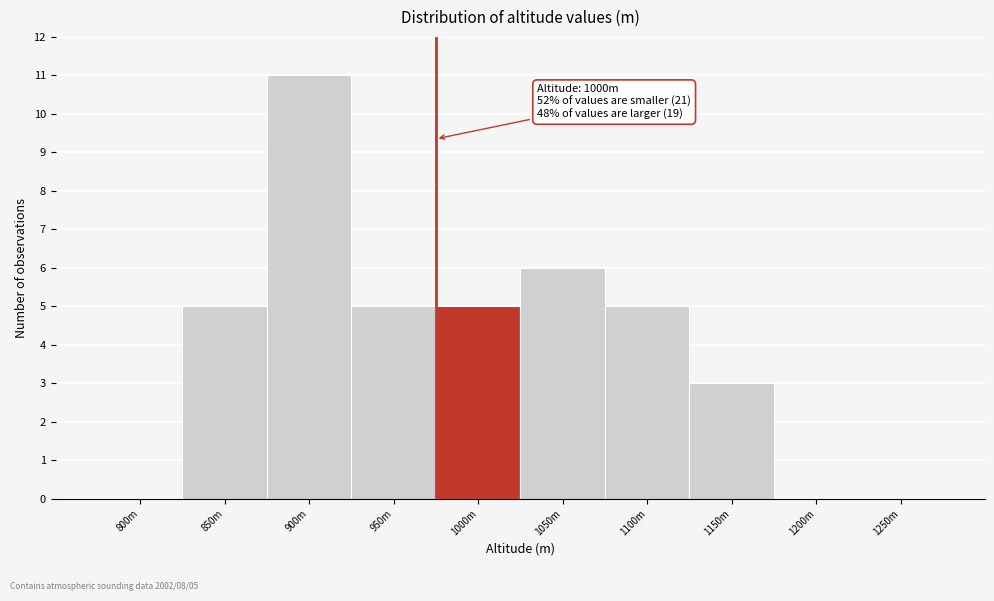

Reading left to right, extract all data points from this chart.

800m=0	850m=5	900m=11	950m=5	1000m=5	1050m=6	1100m=5	1150m=3	1200m=0	1250m=0